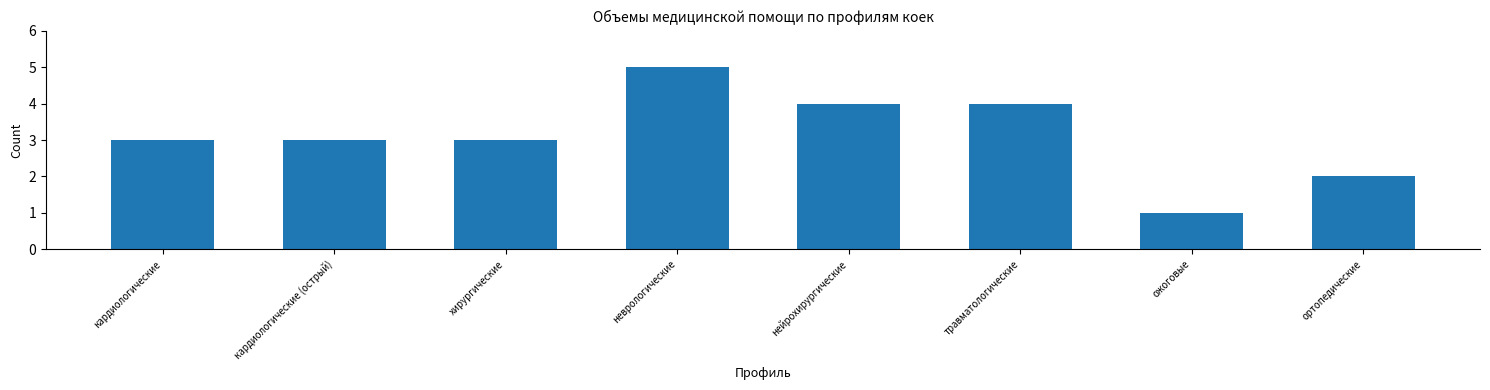

Reading right to left, transcribe all the data shown in this chart.

2	1	4	4	5	3	3	3